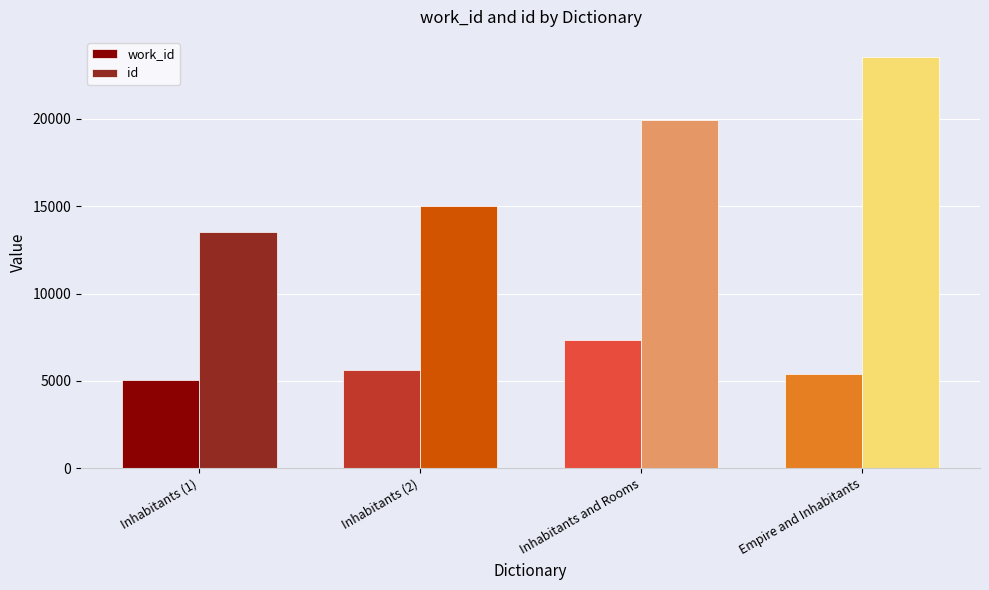

Which label corresponds to the largest value in the chart?

Empire and Inhabitants